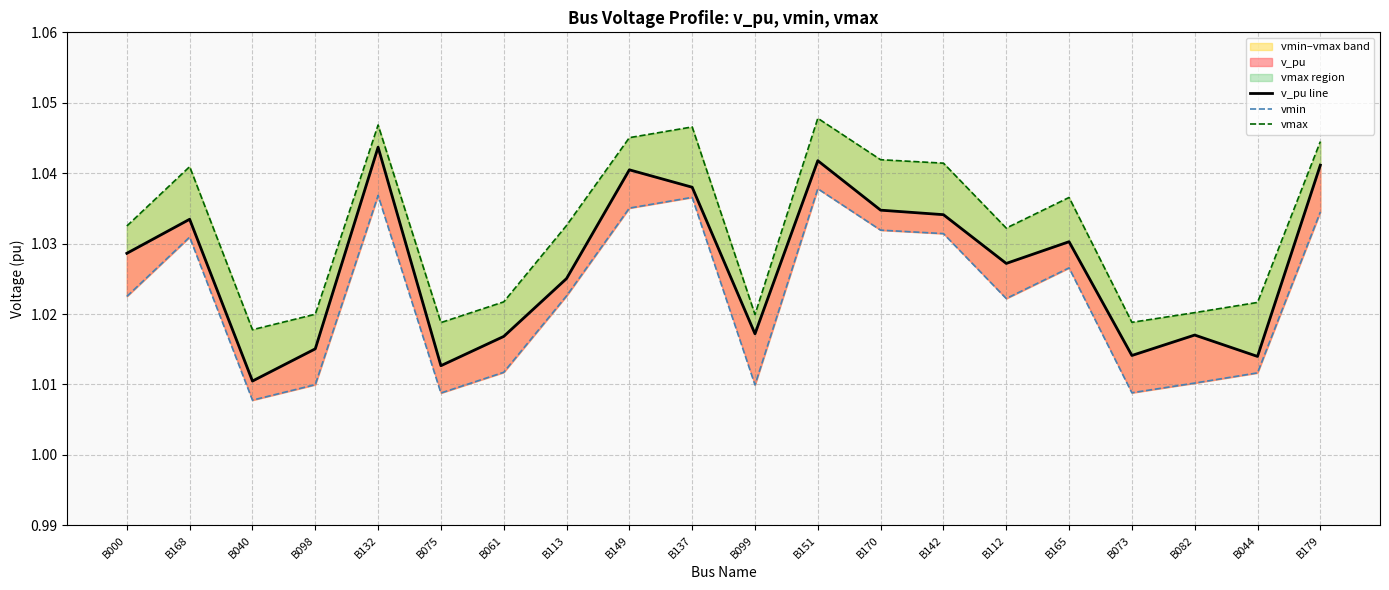

Reading left to right, extract all data points from this chart.

v_pu line: 1.0	1.0	1.0	1.0	1.0	1.0	1.0	1.0	1.0	1.0	1.0	1.0	1.0	1.0	1.0	1.0	1.0	1.0	1.0	1.0
vmin: 1.0	1.0	1.0	1.0	1.0	1.0	1.0	1.0	1.0	1.0	1.0	1.0	1.0	1.0	1.0	1.0	1.0	1.0	1.0	1.0
vmax: 1.0	1.0	1.0	1.0	1.0	1.0	1.0	1.0	1.0	1.0	1.0	1.0	1.0	1.0	1.0	1.0	1.0	1.0	1.0	1.0